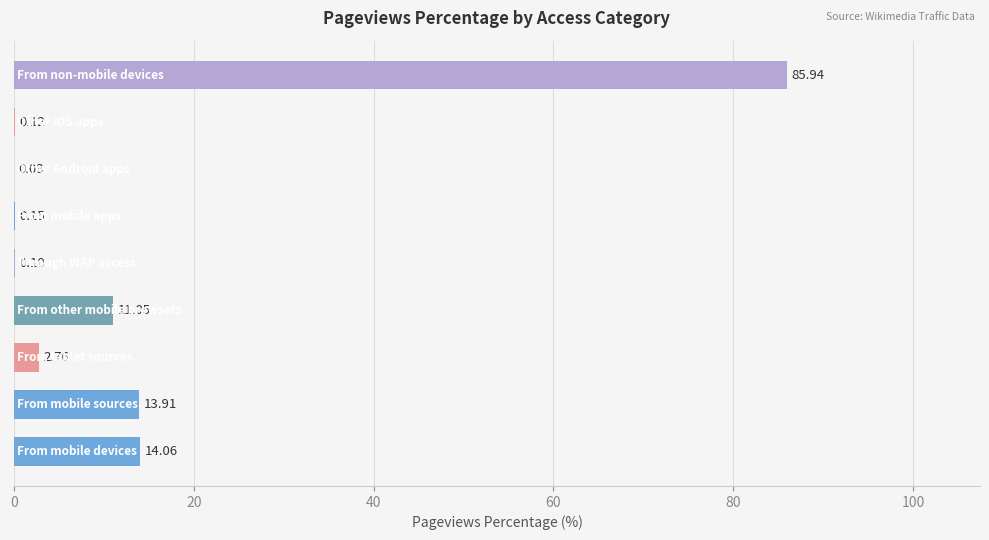

What is the sum of all values?

128.1